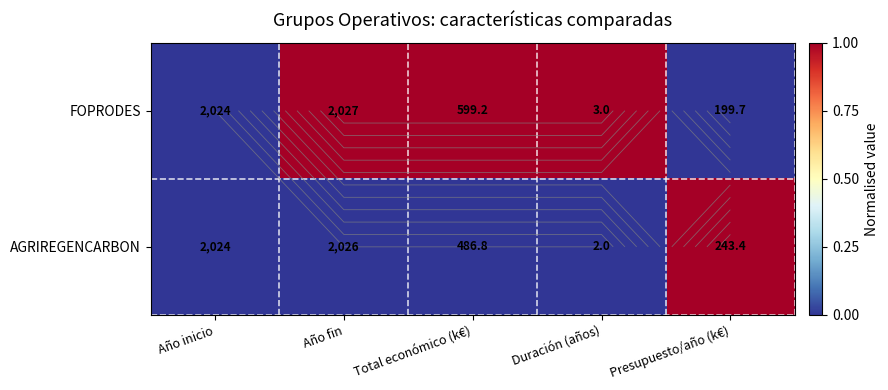

How many data points in AGRIREGENCARBON are above 0?

1